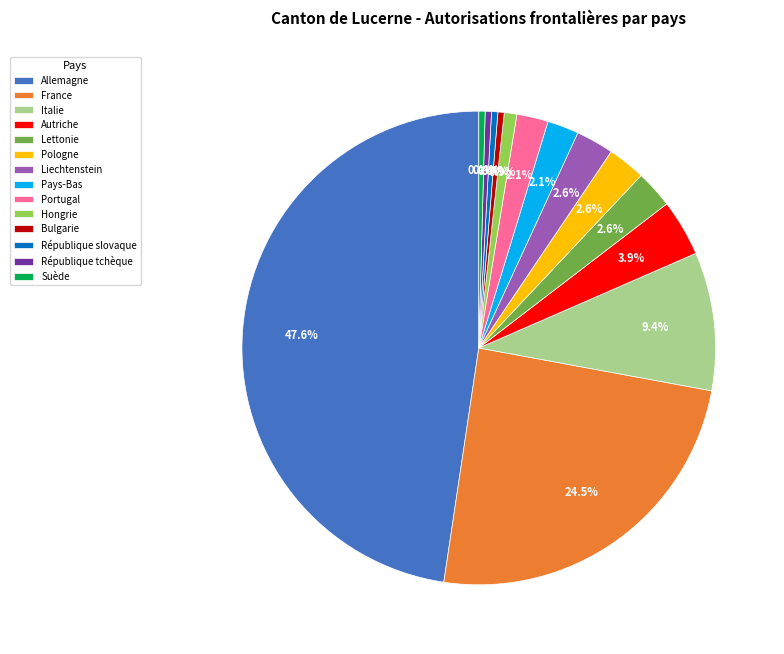

To the nearest percent, what is the combined percentage of République slovaque and République tchèque?

1%